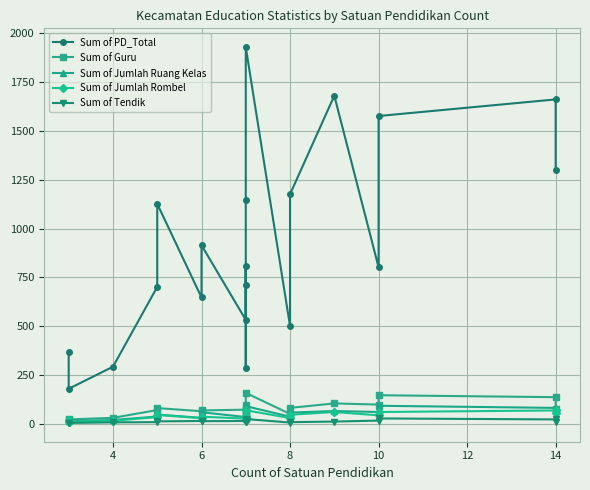

True or false: Sum of Guru has a value of 46 at 16.

False